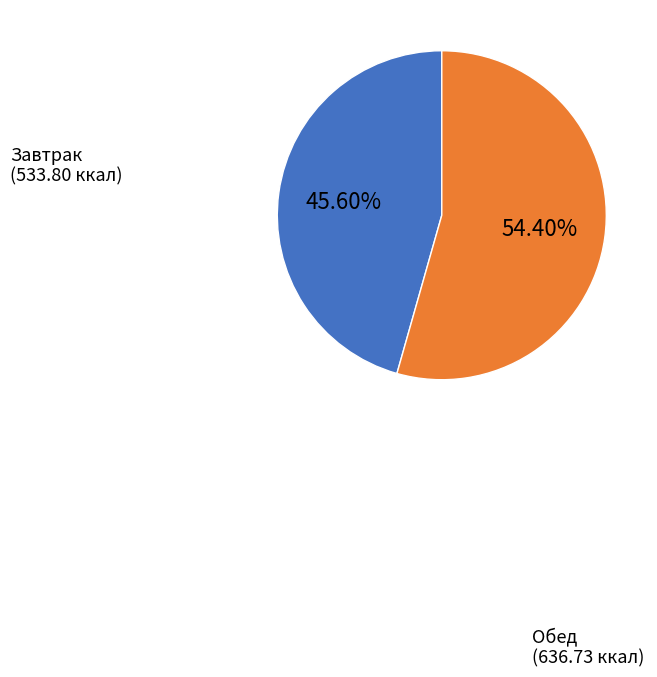

Which has a higher value, Завтрак or Обед?

Обед